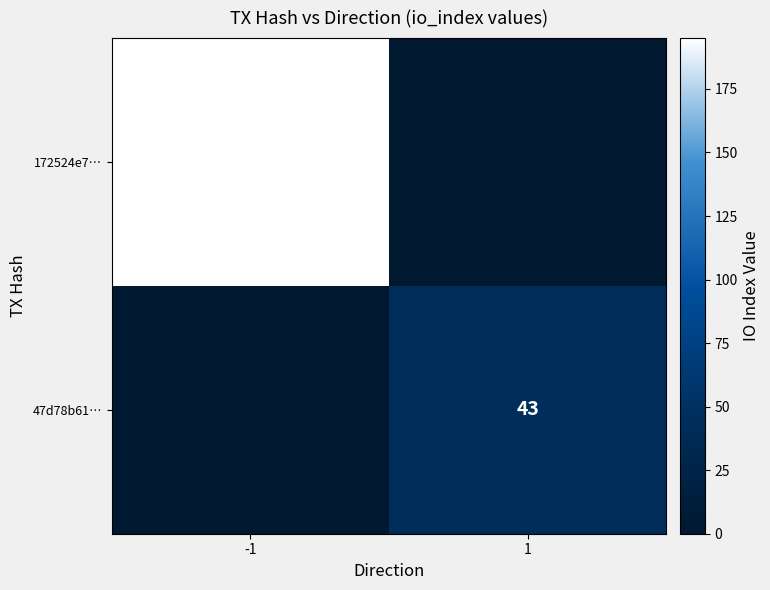

True or false: 47d78b61… has a value of 73 at 1.

False